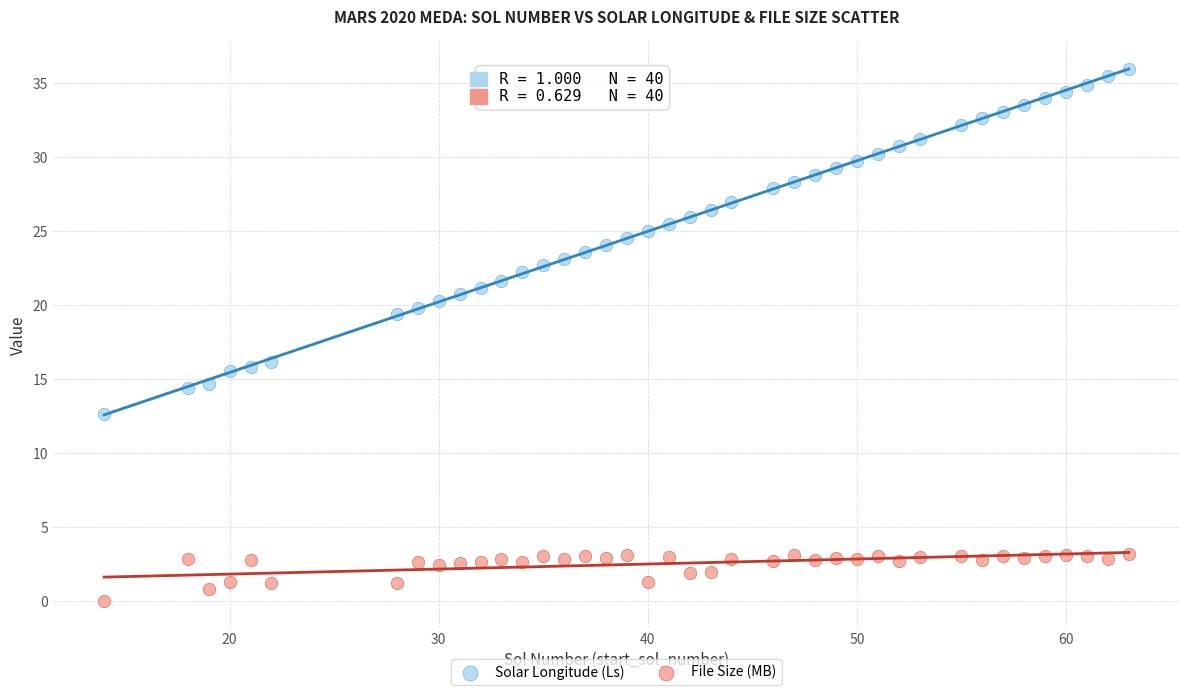

Which series reaches the maximum Y coordinate?

Solar Longitude (Ls)